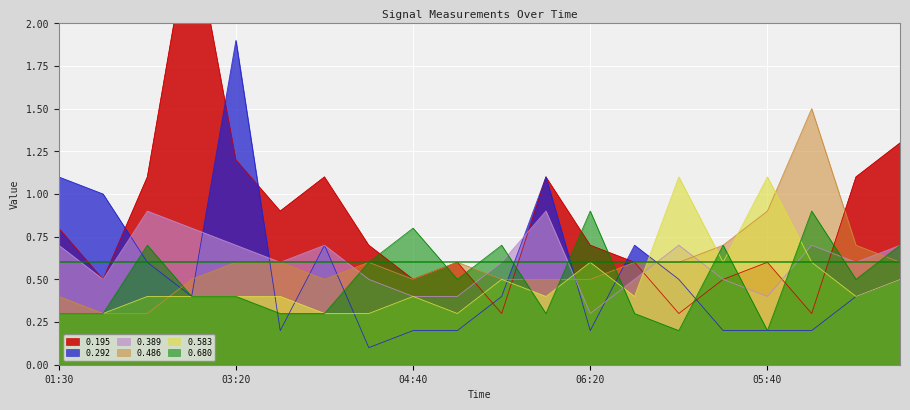

What is the highest value of the 0.583 series?

1.1